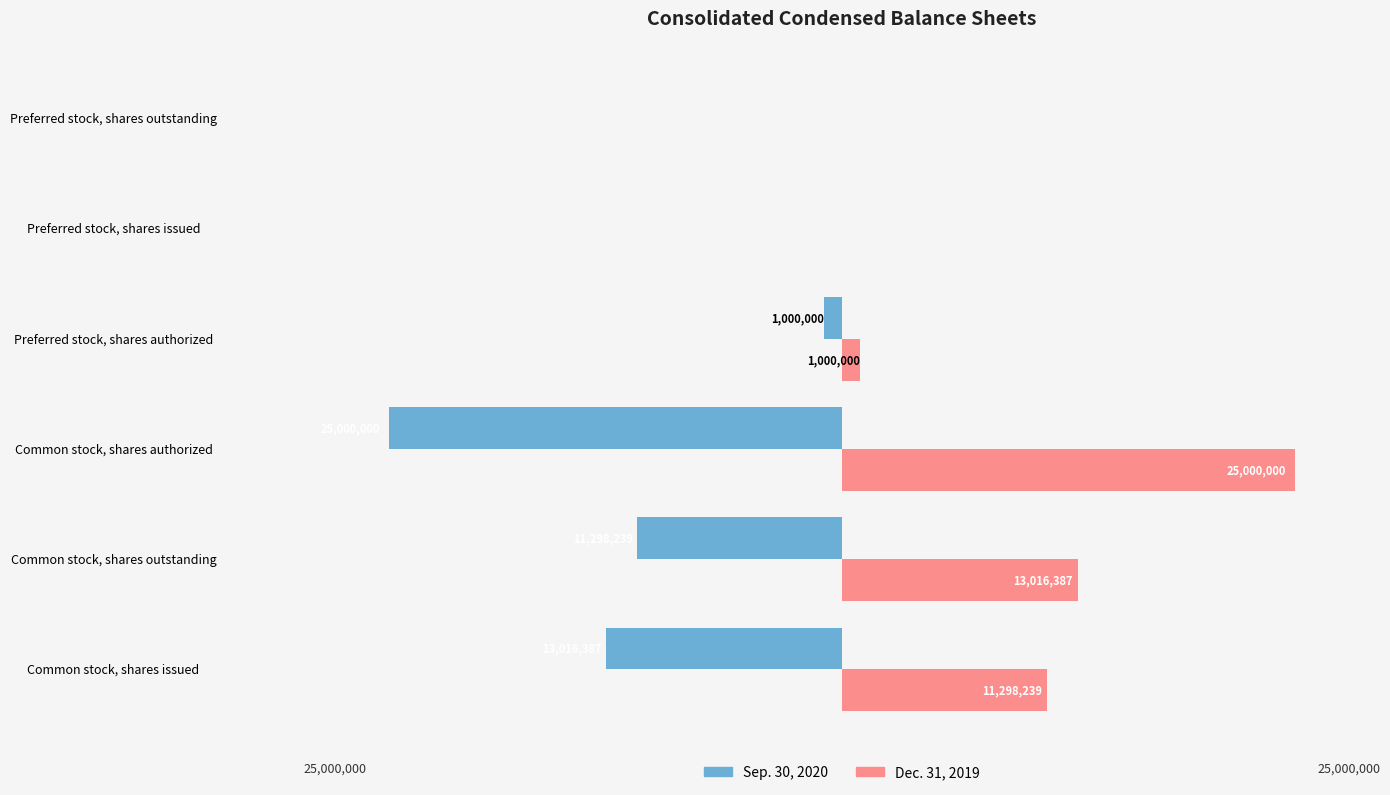

Where is Dec. 31, 2019 nearest to the value 12500000?

Common stock, shares outstanding